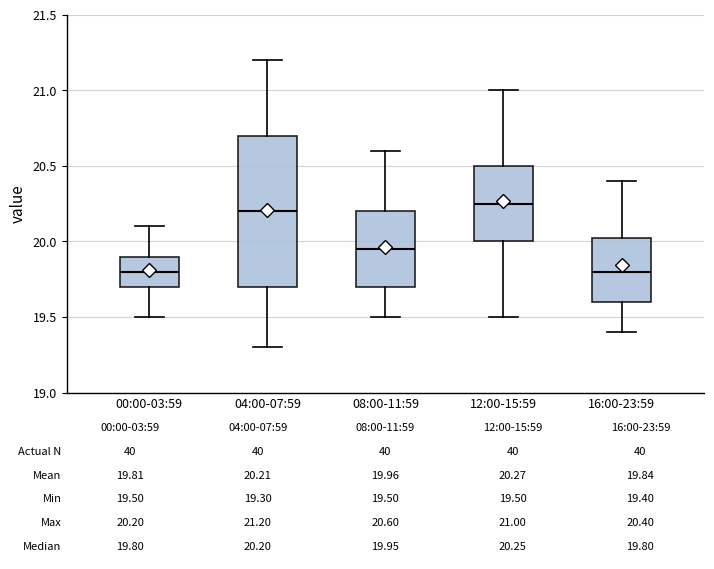

Which box's median line is the highest?

12:00-15:59